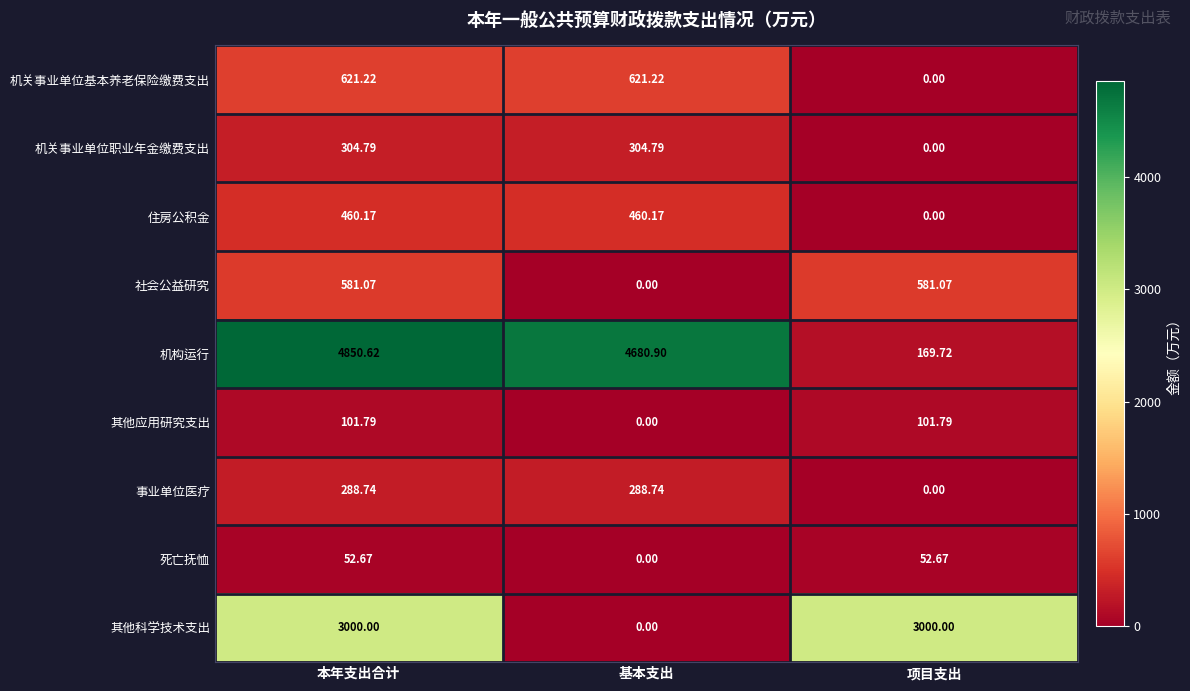

Which series has the largest total across all categories?

机构运行